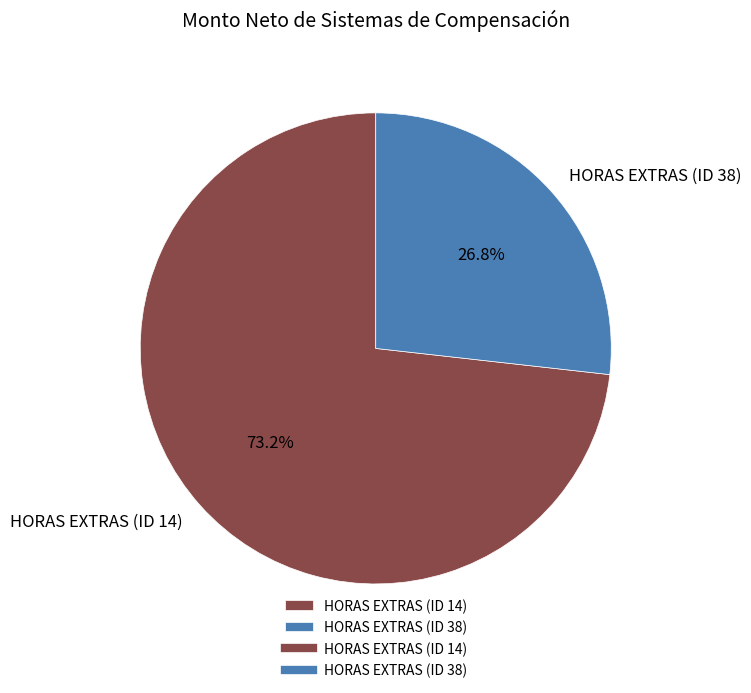

To the nearest percent, what is the average slice percentage?

50%